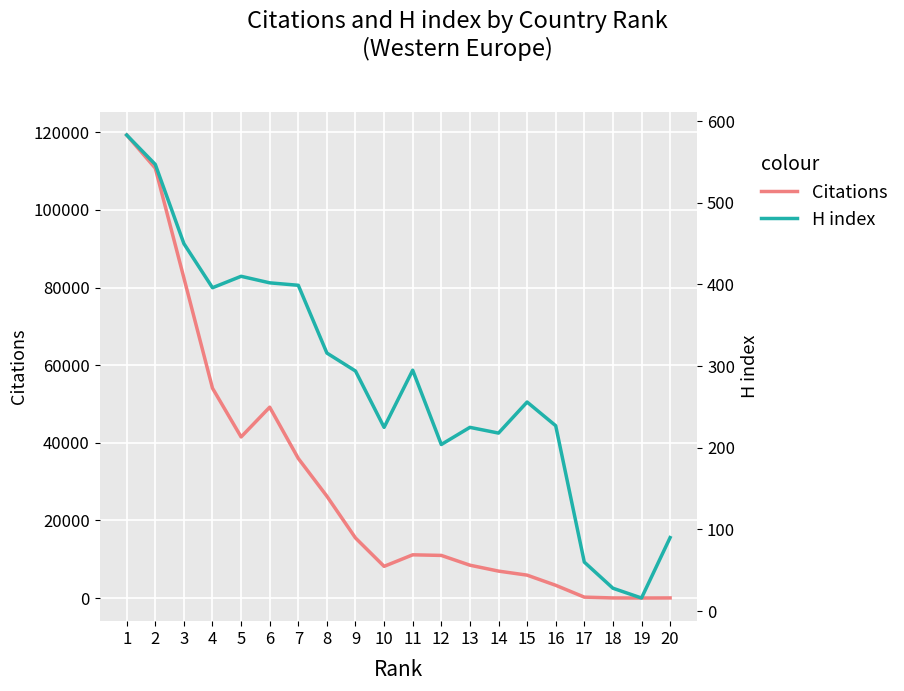

What are all the series names shown in the legend?

Citations, H index